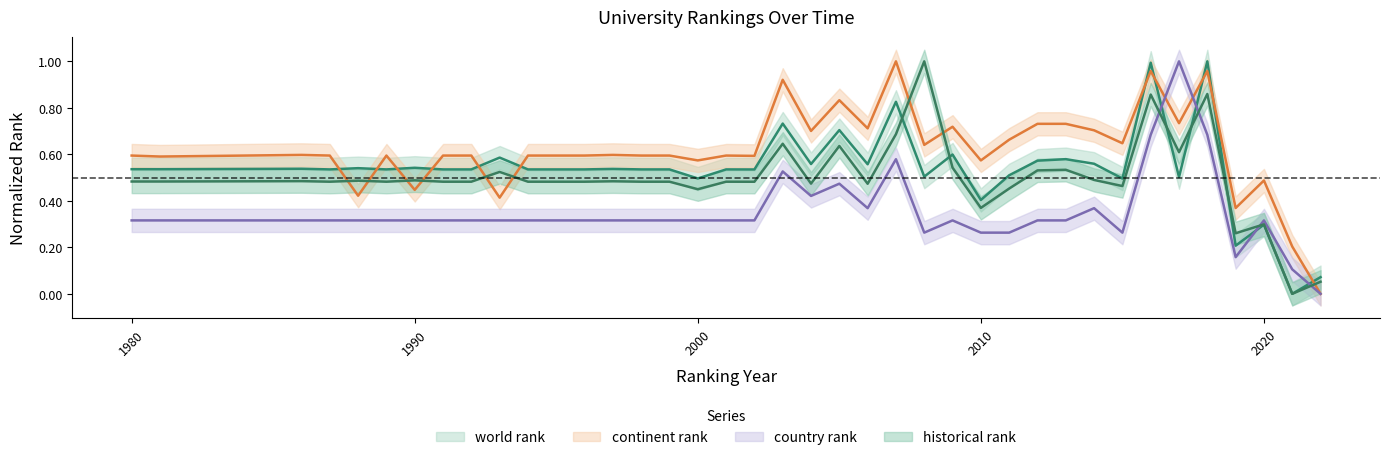

What is the value of the historical rank point at the 31st from the left?

0.5